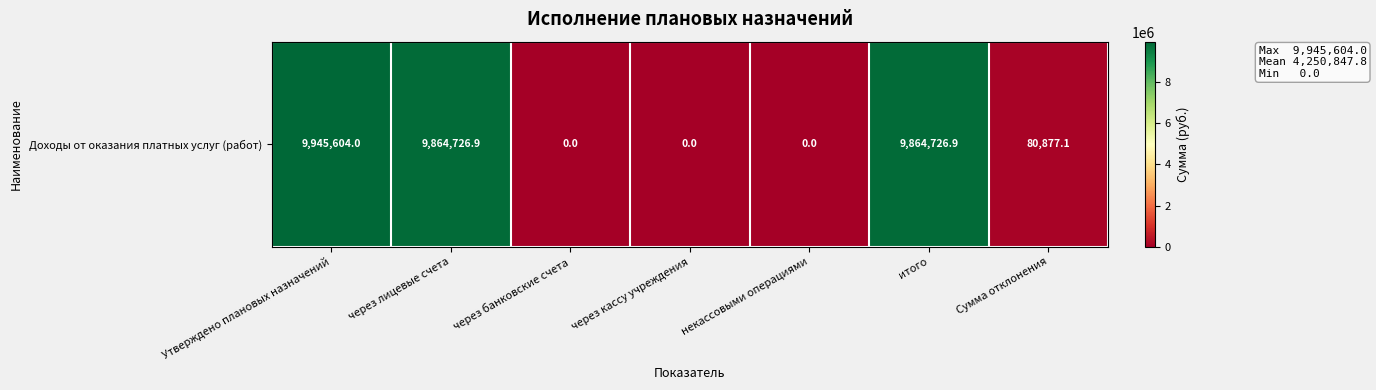

How many distinct data groups are displayed?

1